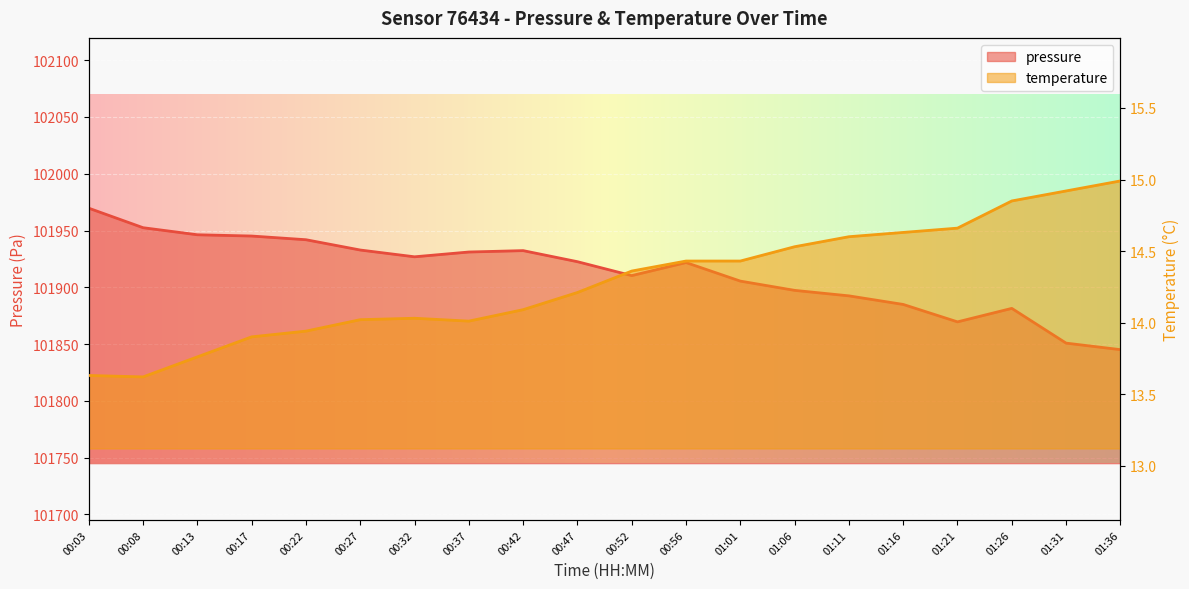

What is the label of the 15th point from the right?

00:27